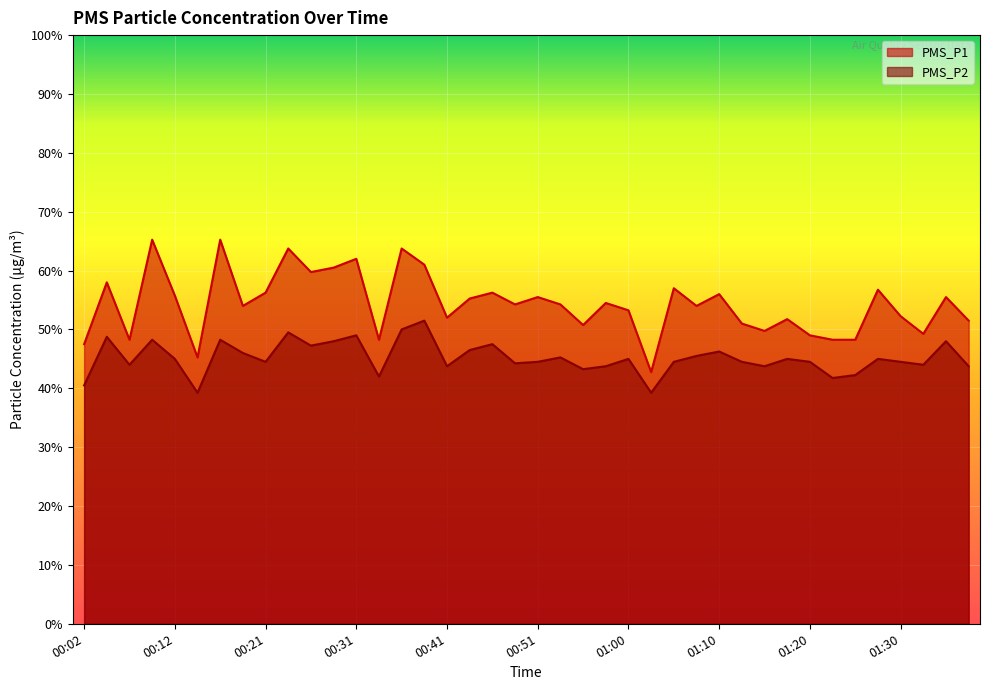

Reading left to right, transcribe all the data shown in this chart.

PMS_P1: 00:02=47.5	00:04=58.0	00:07=48.2	00:09=65.2	00:12=55.8	00:14=45.2	00:16=65.2	00:19=54.0	00:21=56.2	00:24=63.8	00:26=59.8	00:29=60.5	00:31=62.0	00:33=48.2	00:36=63.8	00:38=61.0	00:41=52.0	00:43=55.2	00:46=56.2	00:48=54.2	00:51=55.5	00:53=54.2	00:55=50.8	00:58=54.5	01:00=53.2	01:03=42.8	01:05=57.0	01:08=54.0	01:10=56.0	01:12=51.0	01:15=49.8	01:17=51.8	01:20=49.0	01:22=48.2	01:25=48.2	01:27=56.8	01:30=52.2	01:32=49.2	01:34=55.5	01:37=51.5
PMS_P2: 00:02=40.5	00:04=48.8	00:07=44.0	00:09=48.2	00:12=45.0	00:14=39.2	00:16=48.2	00:19=46.0	00:21=44.5	00:24=49.5	00:26=47.2	00:29=48.0	00:31=49.0	00:33=42.0	00:36=50.0	00:38=51.5	00:41=43.8	00:43=46.5	00:46=47.5	00:48=44.2	00:51=44.5	00:53=45.2	00:55=43.2	00:58=43.8	01:00=45.0	01:03=39.2	01:05=44.5	01:08=45.5	01:10=46.2	01:12=44.5	01:15=43.8	01:17=45.0	01:20=44.5	01:22=41.8	01:25=42.2	01:27=45.0	01:30=44.5	01:32=44.0	01:34=48.0	01:37=43.8